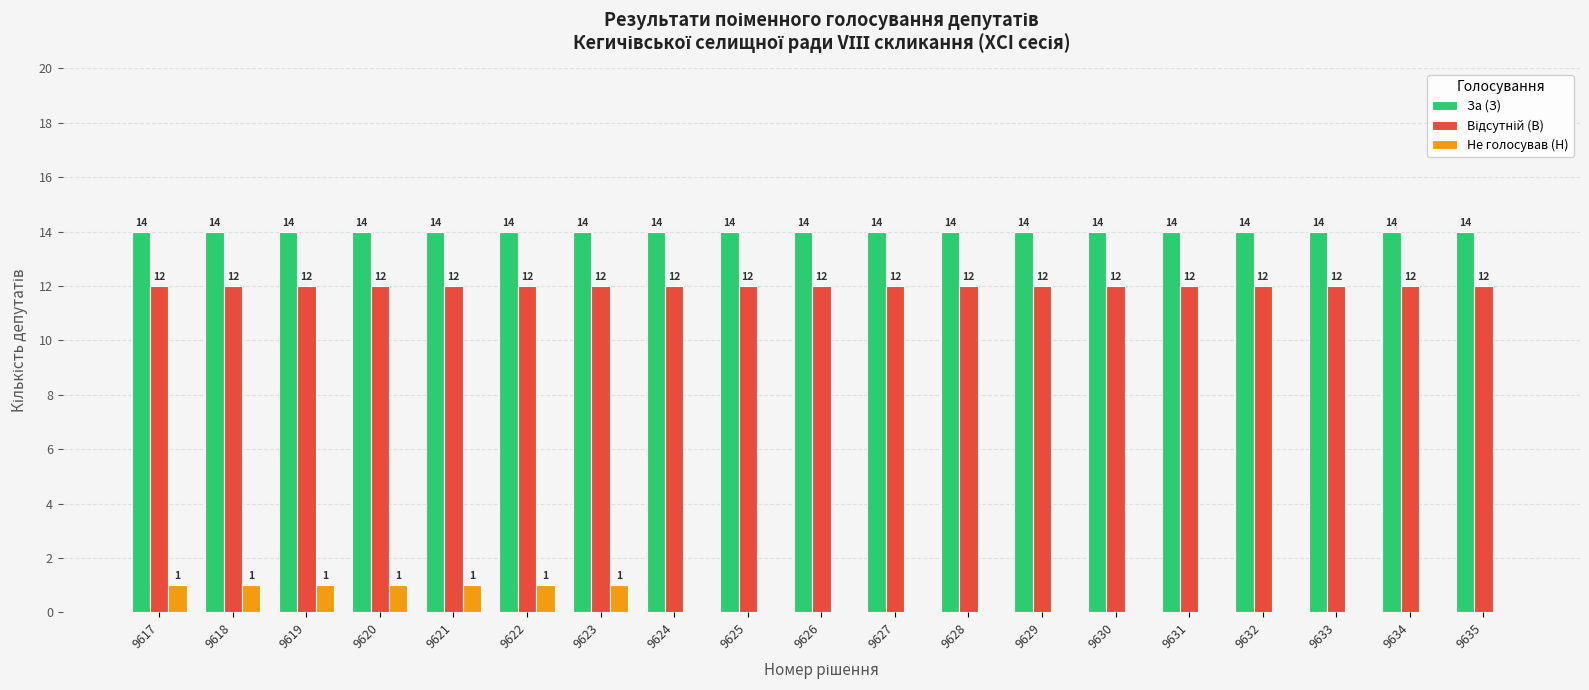

True or false: За (З) has a value of 7 at 9629.

False